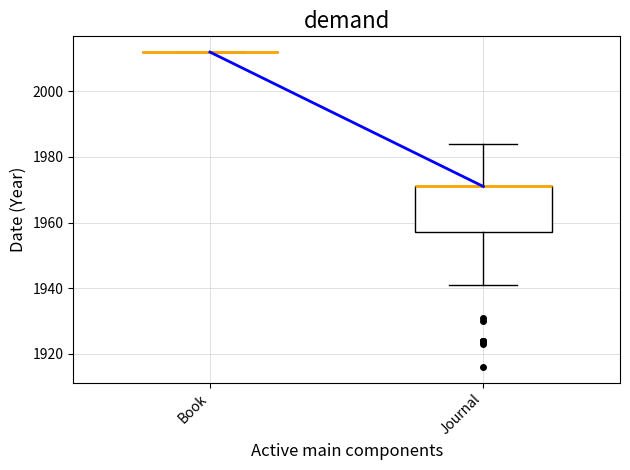

Reading left to right, read every box against the y-axis: the position of its median line, the range the box covers, and the ends of its whiskers. The values are not printed on the chart, so give them approximately, as read against the axis.

Book: box collapsed to a line at 2012, whiskers 2012 to 2012
Journal: median 1972 (drawn on the box's upper edge), box 1958 to 1972, whiskers 1942 to 1984